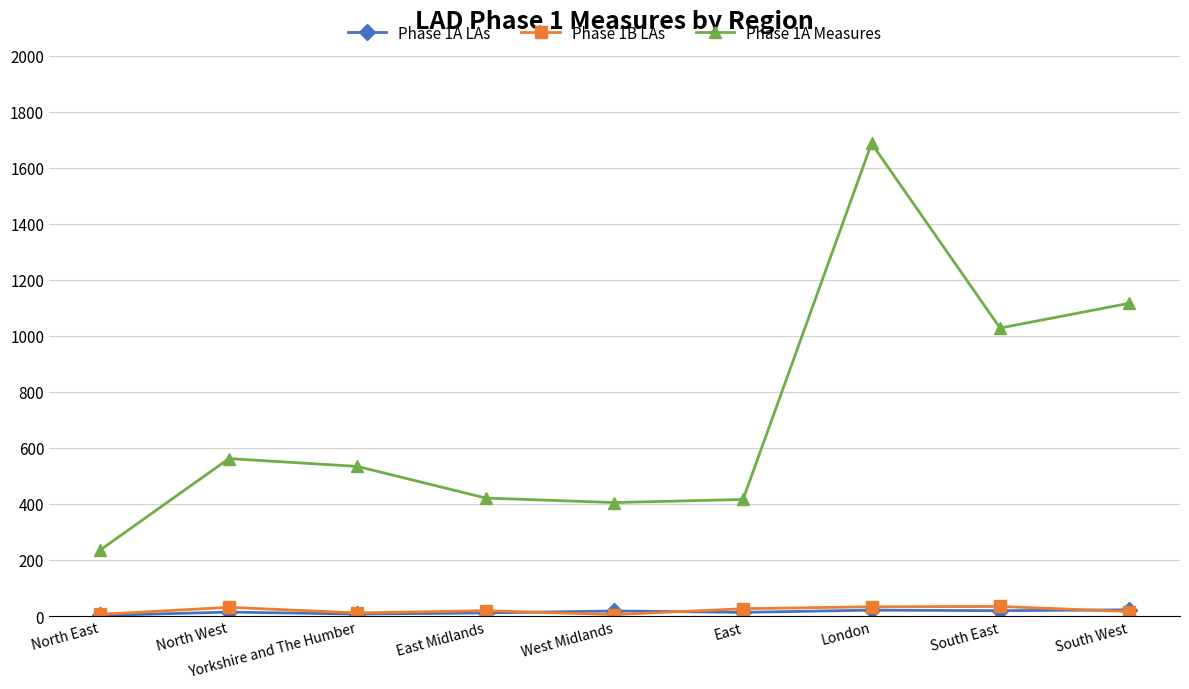

True or false: Phase 1A Measures and Phase 1B LAs intersect in this chart.

False